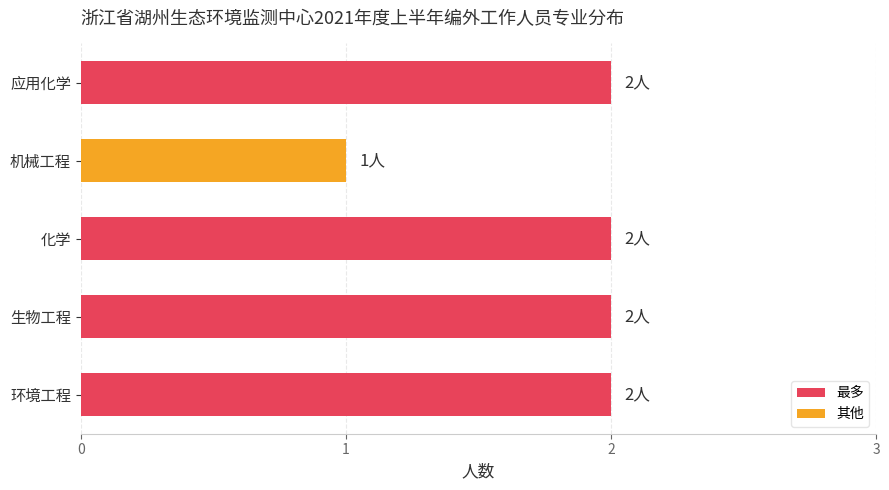

What is the difference between the maximum and minimum values?

1